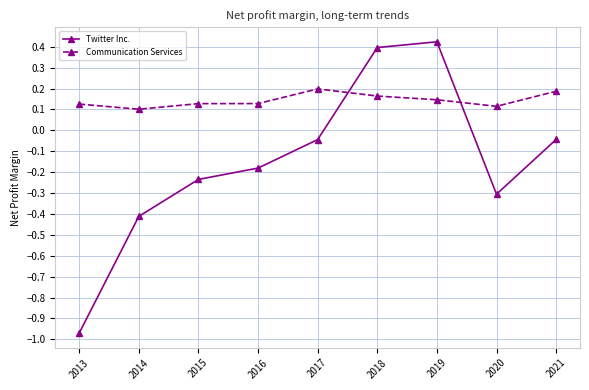

True or false: Twitter Inc. and Communication Services intersect in this chart.

True